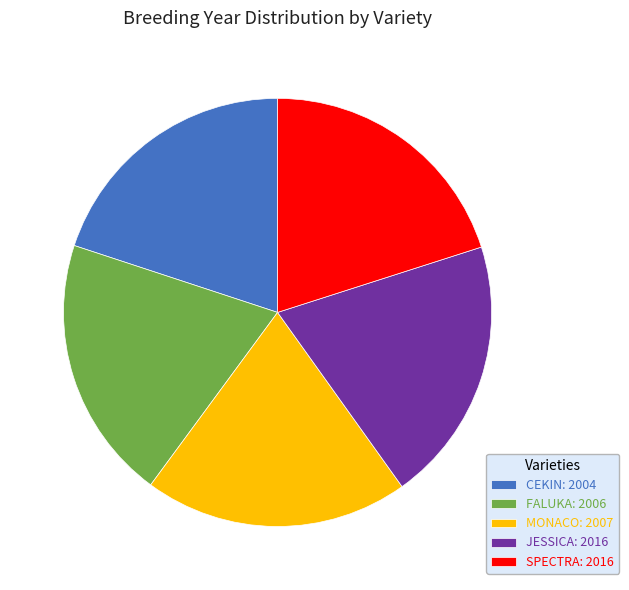

The SPECTRA: 2016 slice represents 20% of the pie. True or false?

True